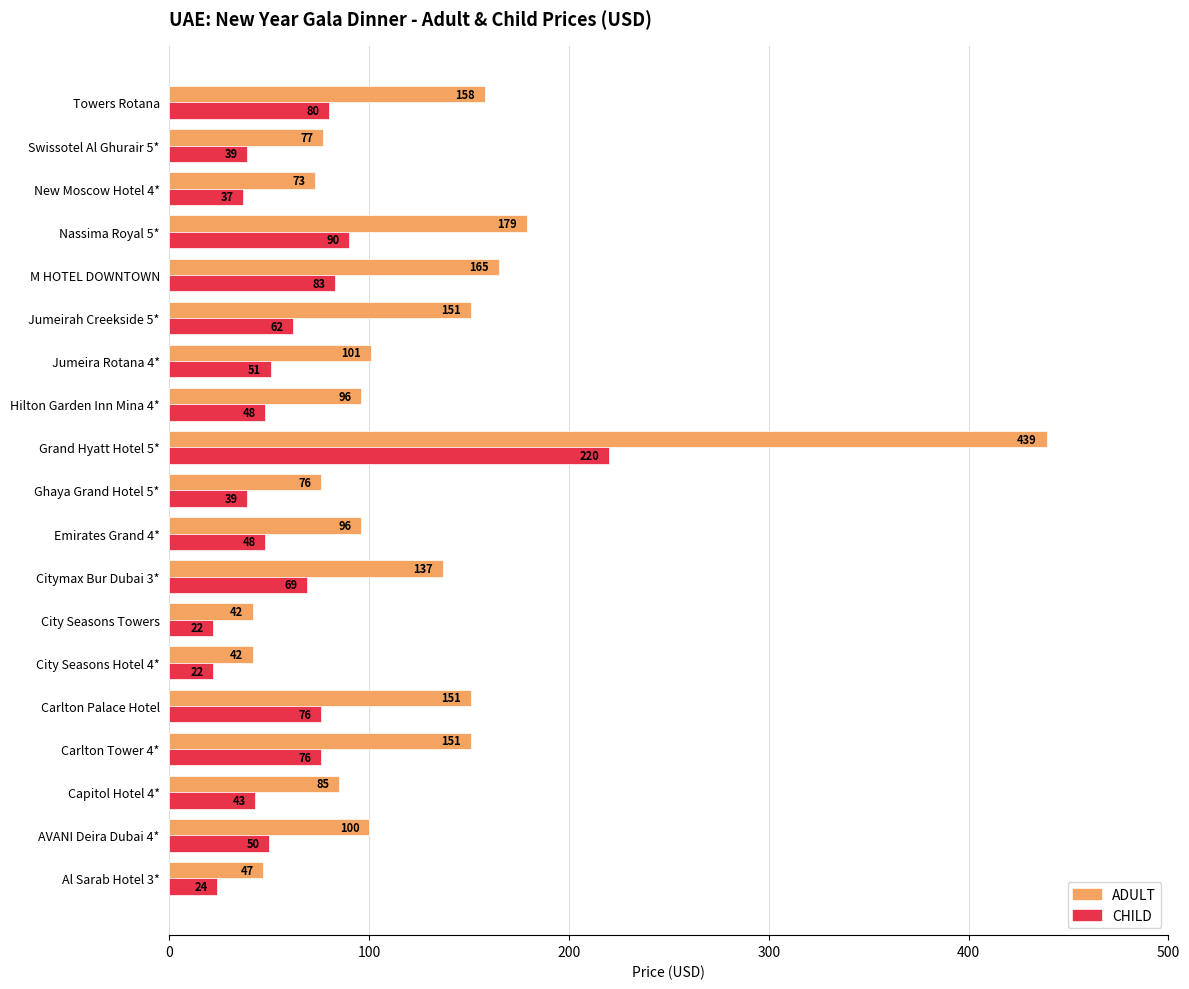

Which series has the largest total across all categories?

ADULT